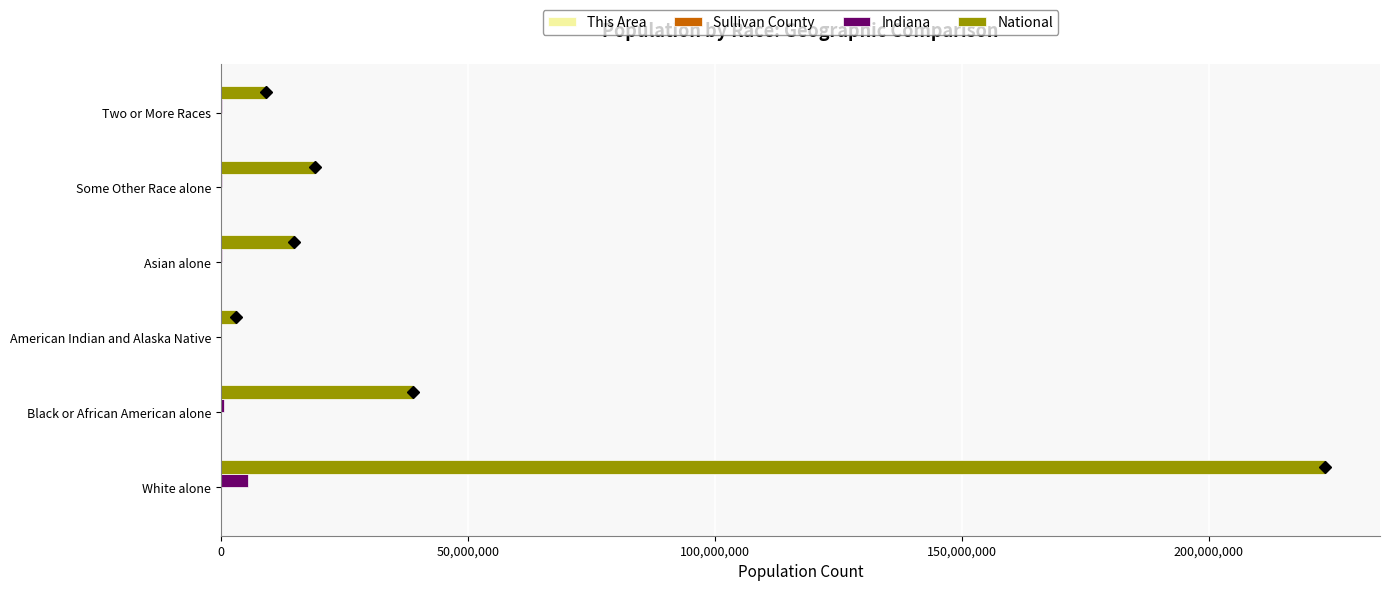

What is the sum of all Indiana values?

6481454